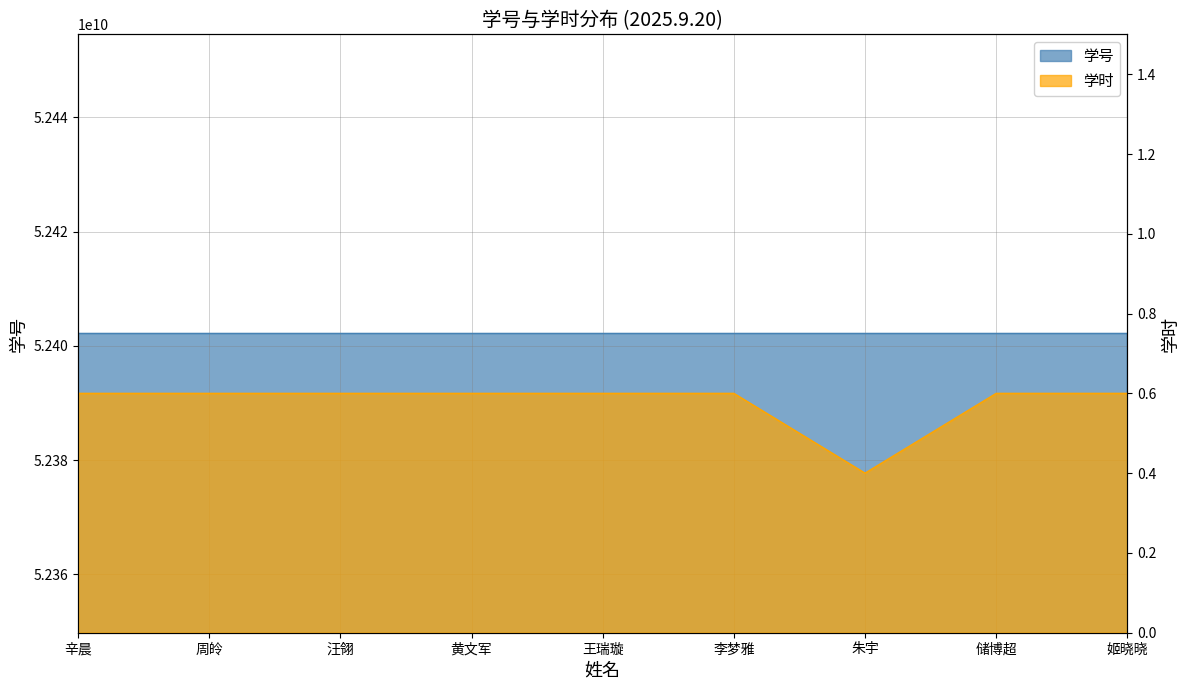

Rank the series by their average value, from lowest to highest.

学时, 学号